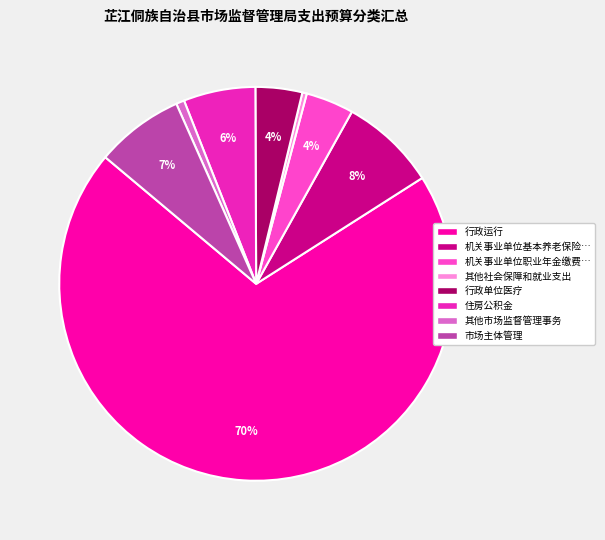

Is the sum of 其他市场监督管理事务 and 行政运行 greater than half?

Yes